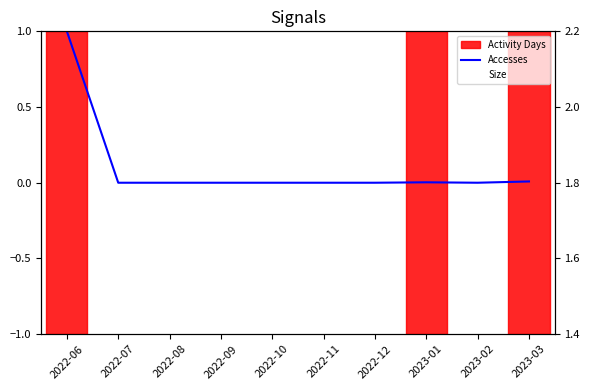

What is the spread (max minus min) of values at 2023-03?

1.4